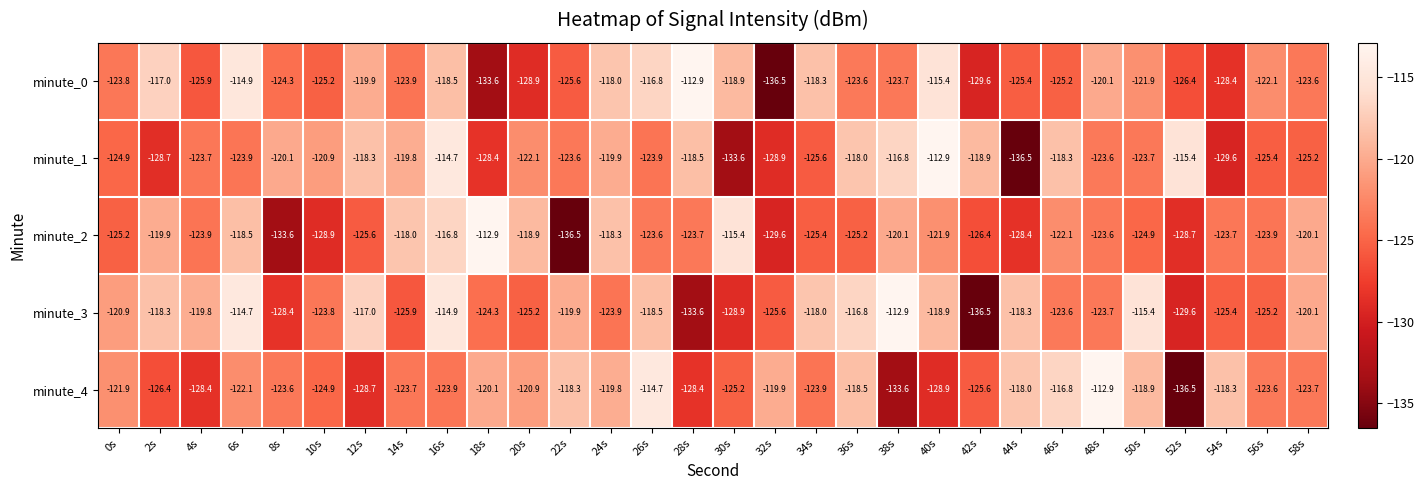

True or false: minute_2 has a value of -29.8 at 50s.

False